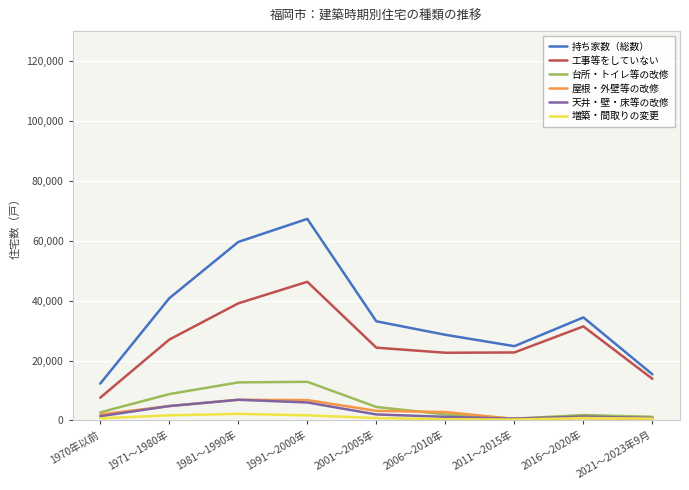

How many distinct data groups are displayed?

6